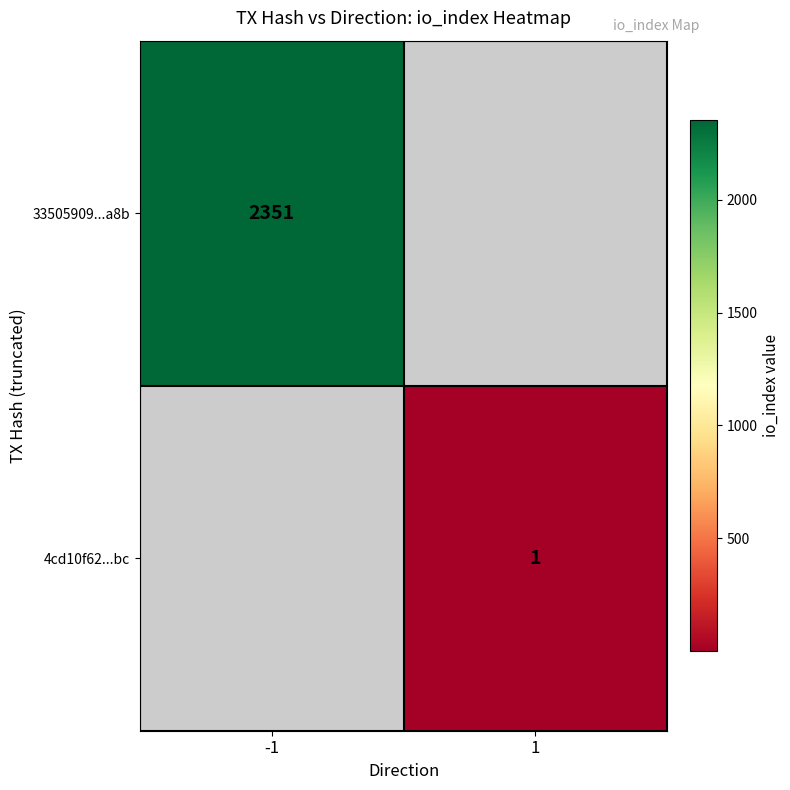

The value of 33505909...a8b at -1 is 2351. True or false?

True